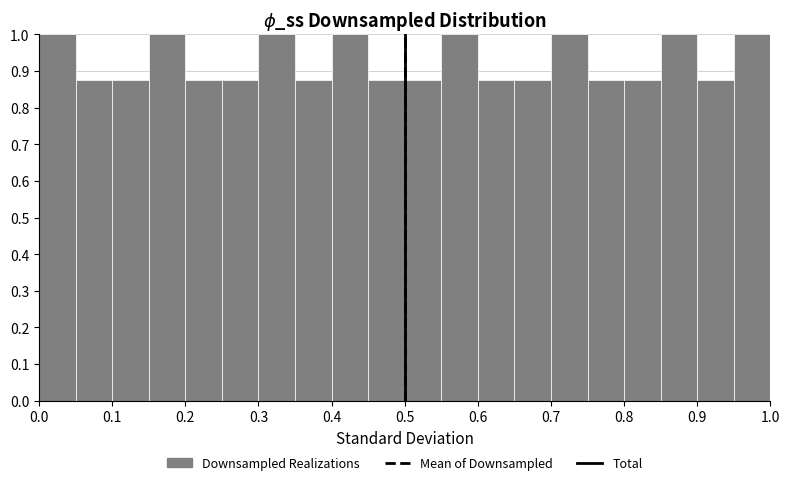

Reading left to right, transcribe this chart: for each bar, give the range it covers on the x-axis and its height. The values are not printed on the chart, so give them approximately, as read against the axis.

0.00 to 0.05: 1.00
0.05 to 0.10: 0.88
0.10 to 0.15: 0.88
0.15 to 0.20: 1.00
0.20 to 0.25: 0.88
0.25 to 0.30: 0.88
0.30 to 0.35: 1.00
0.35 to 0.40: 0.88
0.40 to 0.45: 1.00
0.45 to 0.50: 0.88
0.50 to 0.55: 0.88
0.55 to 0.60: 1.00
0.60 to 0.65: 0.88
0.65 to 0.70: 0.88
0.70 to 0.75: 1.00
0.75 to 0.80: 0.88
0.80 to 0.85: 0.88
0.85 to 0.90: 1.00
0.90 to 0.95: 0.88
0.95 to 1.00: 1.00